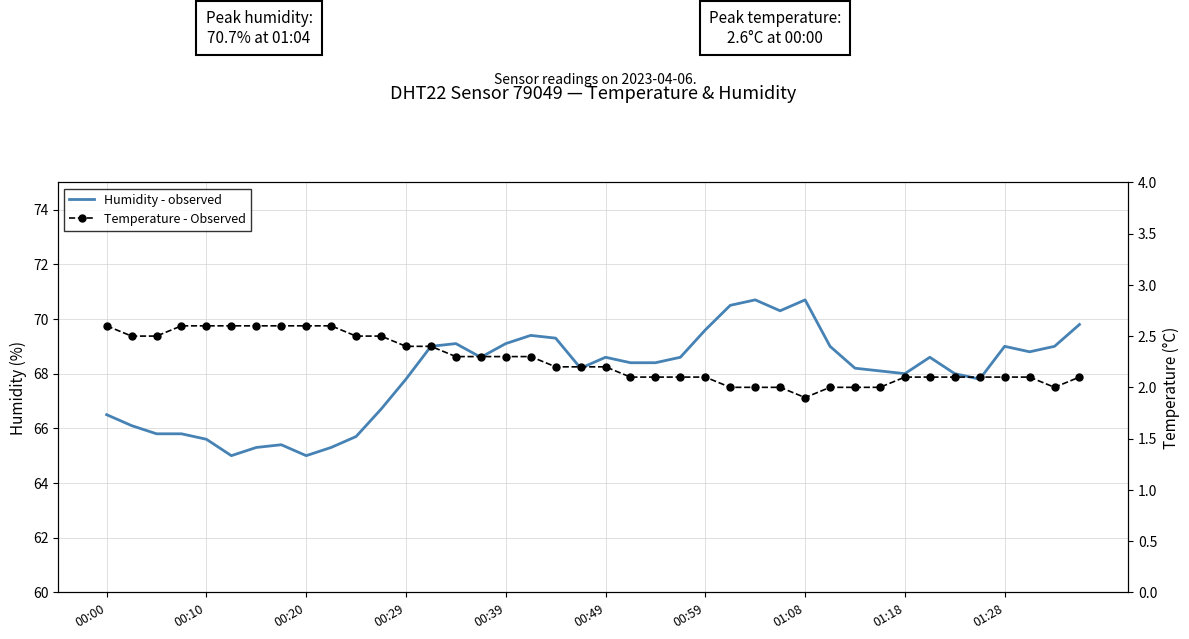

Count the number of categories in the chart.

40